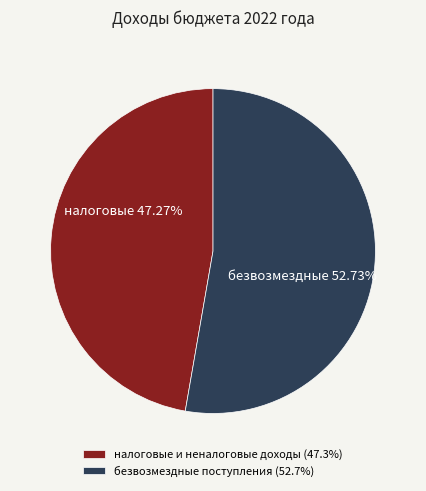

Between безвозмездные поступления and налоговые и неналоговые доходы, which is larger?

безвозмездные поступления